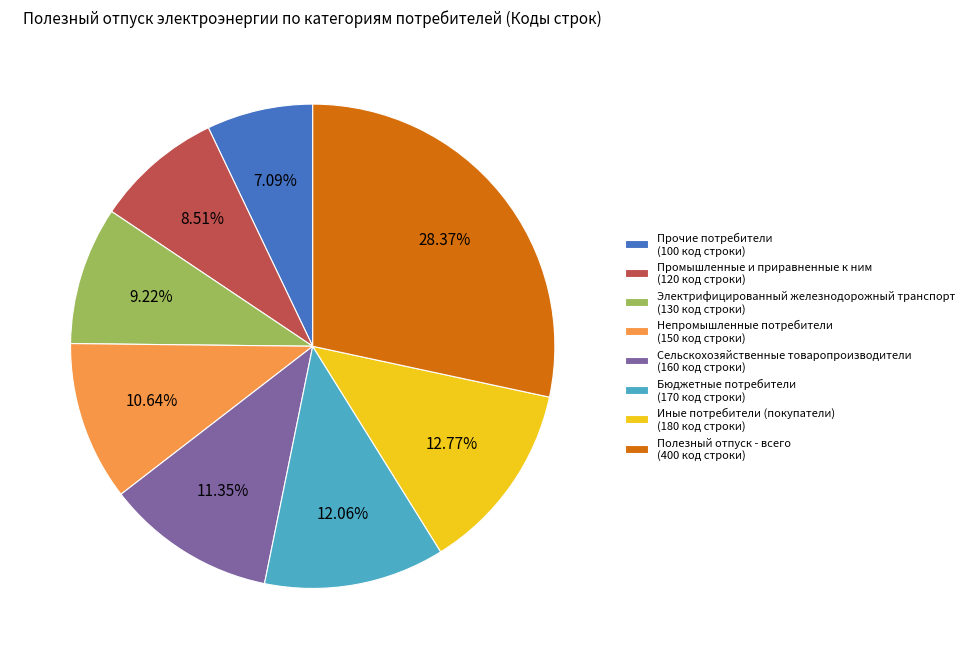

Rank the categories by value from lowest to highest.

Прочие потребители, Промышленные и приравненные к ним, Электрифицированный железнодорожный транспорт, Непромышленные потребители, Сельскохозяйственные товаропроизводители, Бюджетные потребители, Иные потребители (покупатели), Полезный отпуск - всего